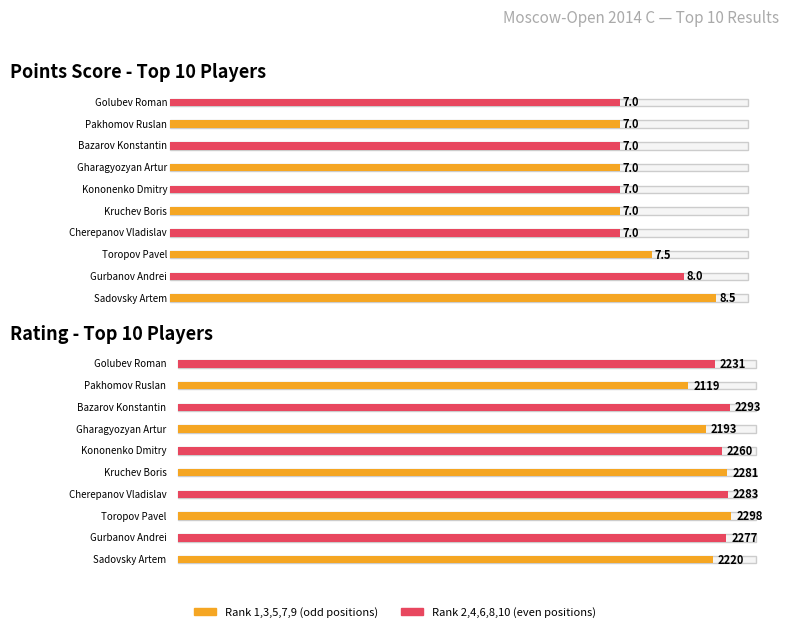

What is the sum of all Rating values?

22455.0